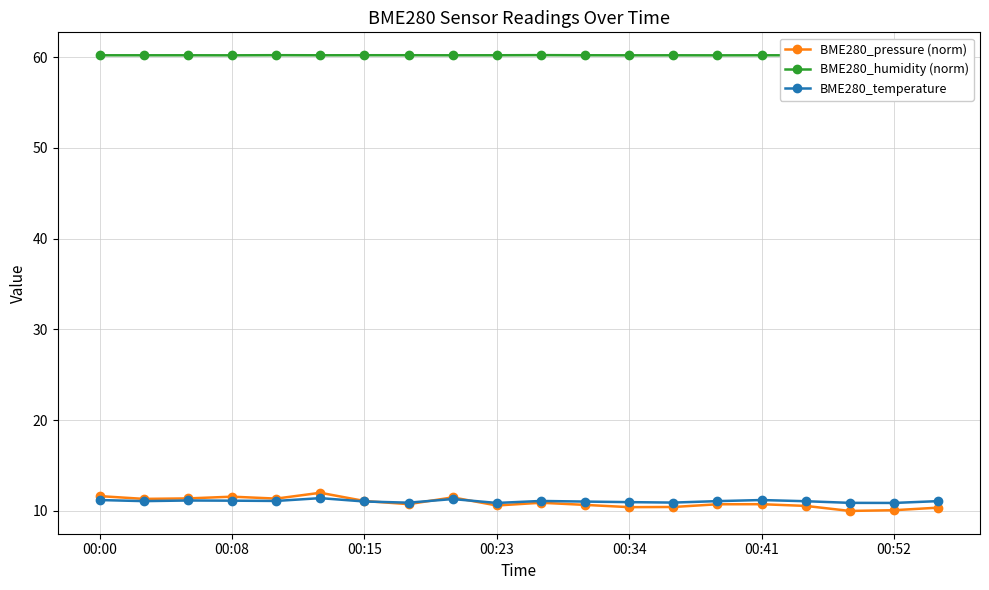

At how many categories does at least one series exceed 43?

20